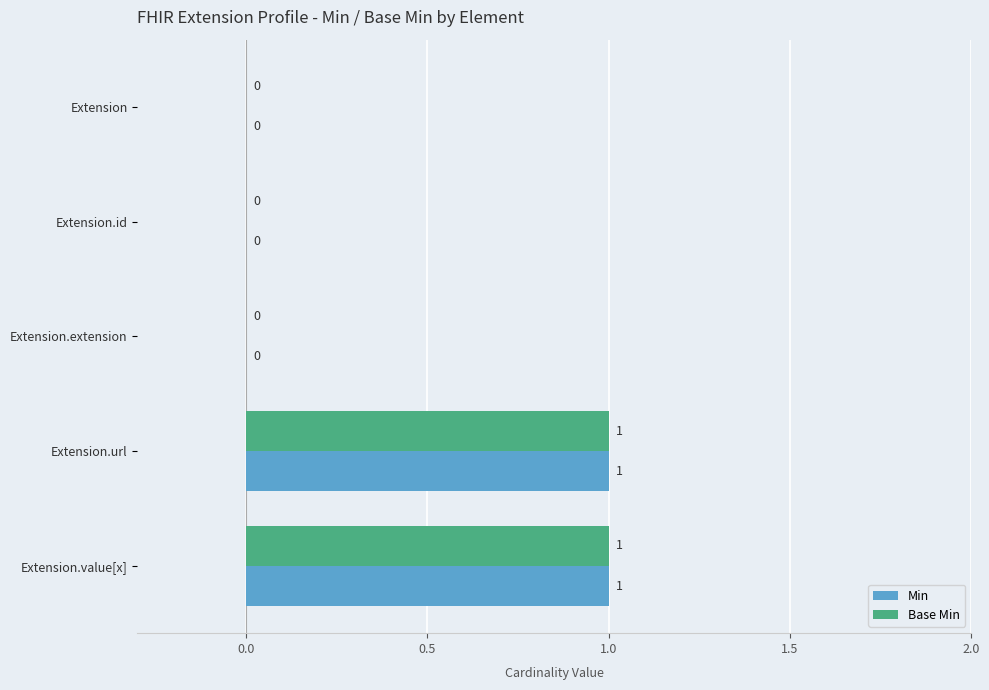

The value of Base Min at Extension.url is 0. True or false?

False